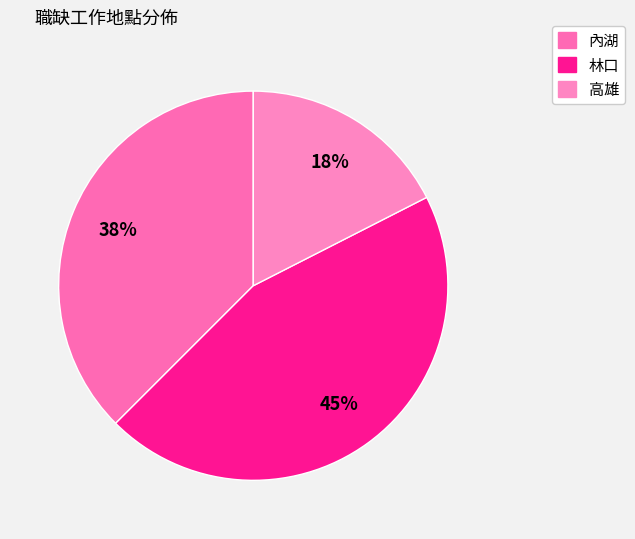

Which has a higher value, 林口 or 內湖?

林口